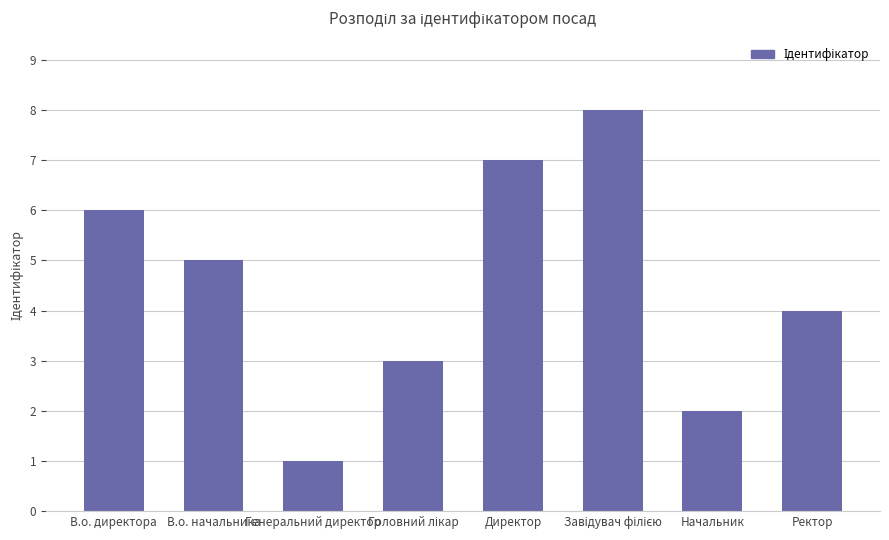

What is the change in value from В.о. директора to Начальник?

-4